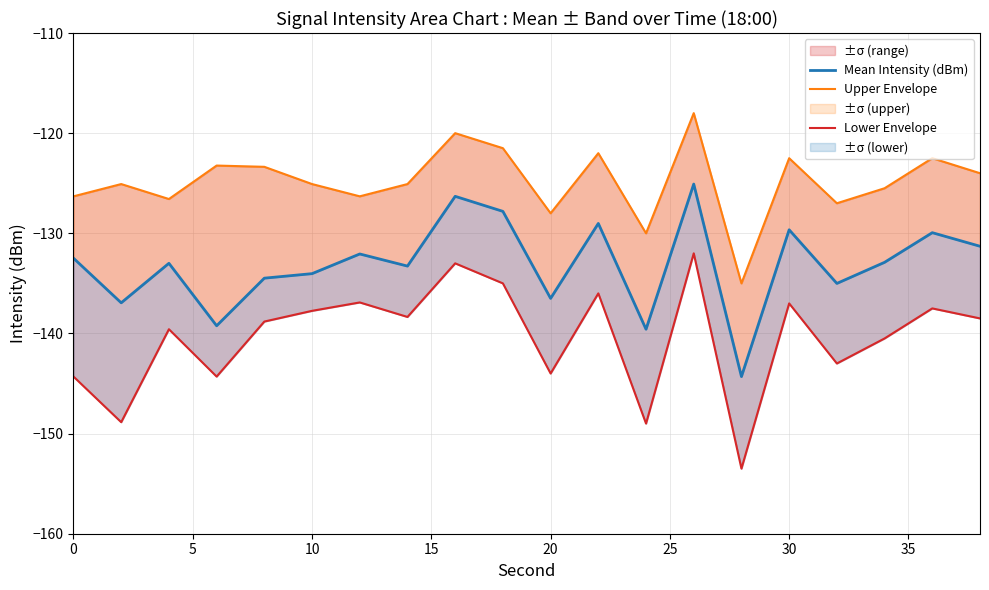

How many values in the Lower Envelope series are below -138?

12